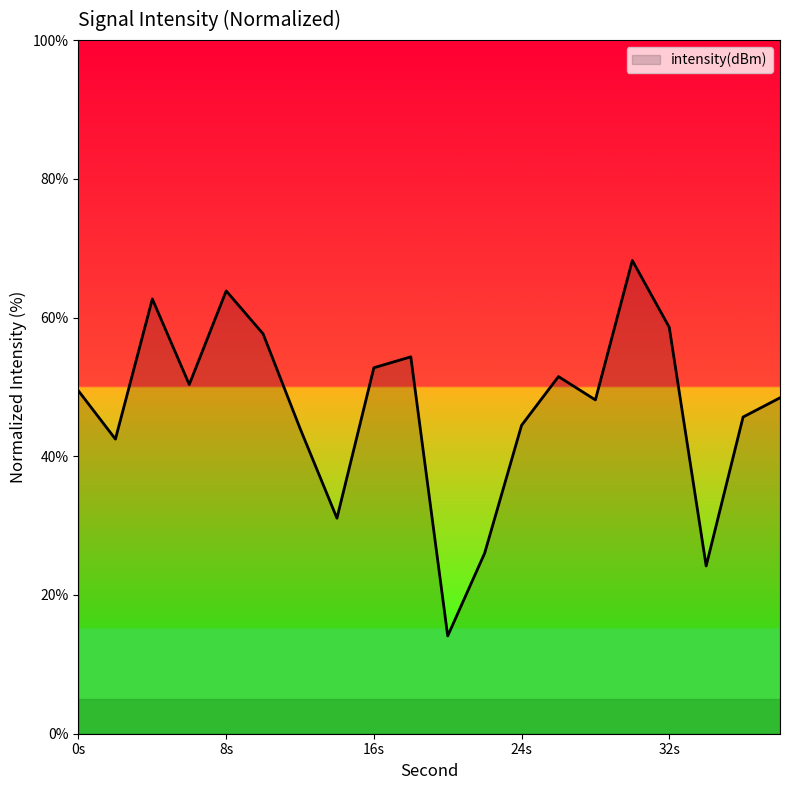

What is the greatest value displayed?

68.2